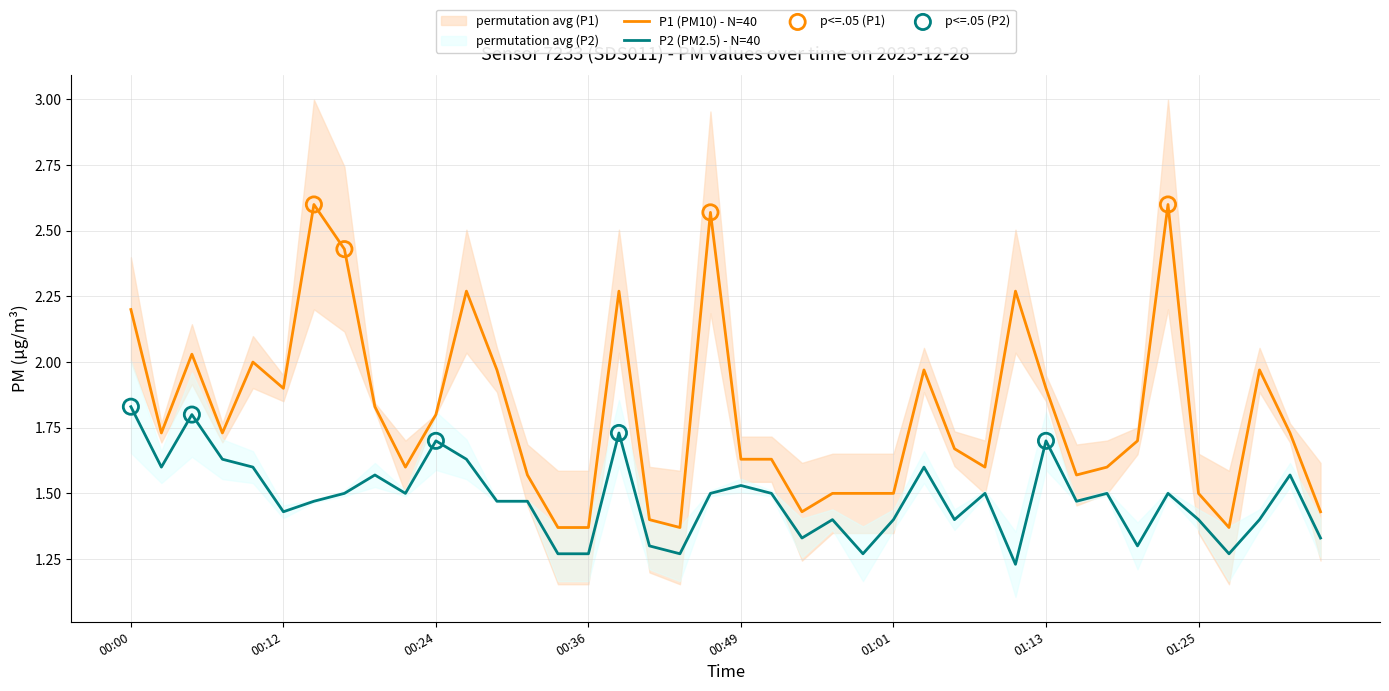

At how many categories does at least one series exceed 1?

40